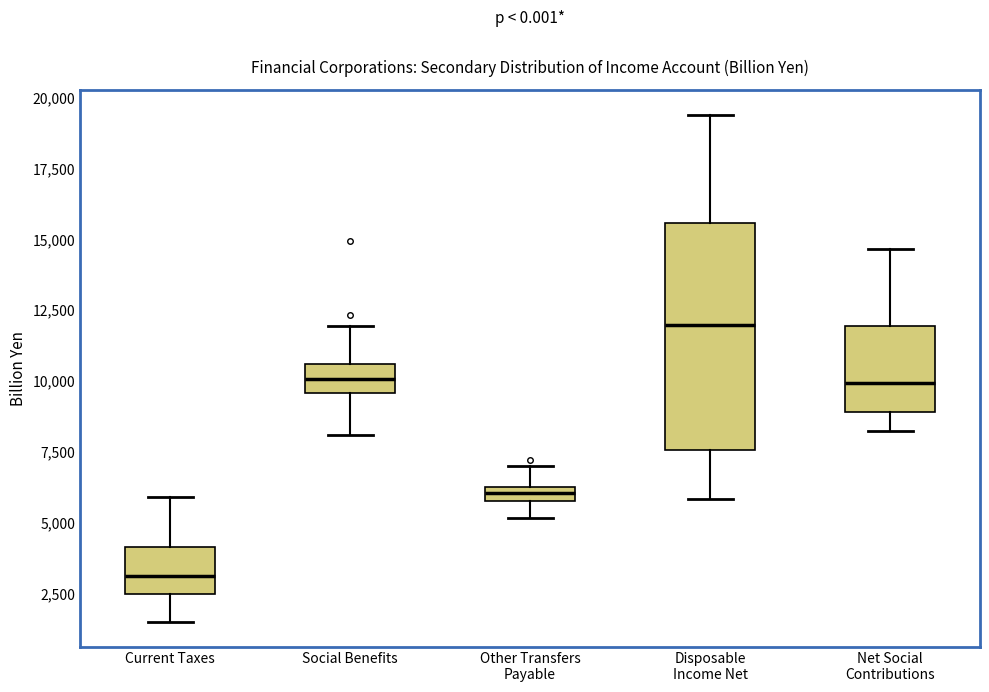

Comparing the boxes themselves (not the whiskers), which one is the tallest?

Disposable Income Net